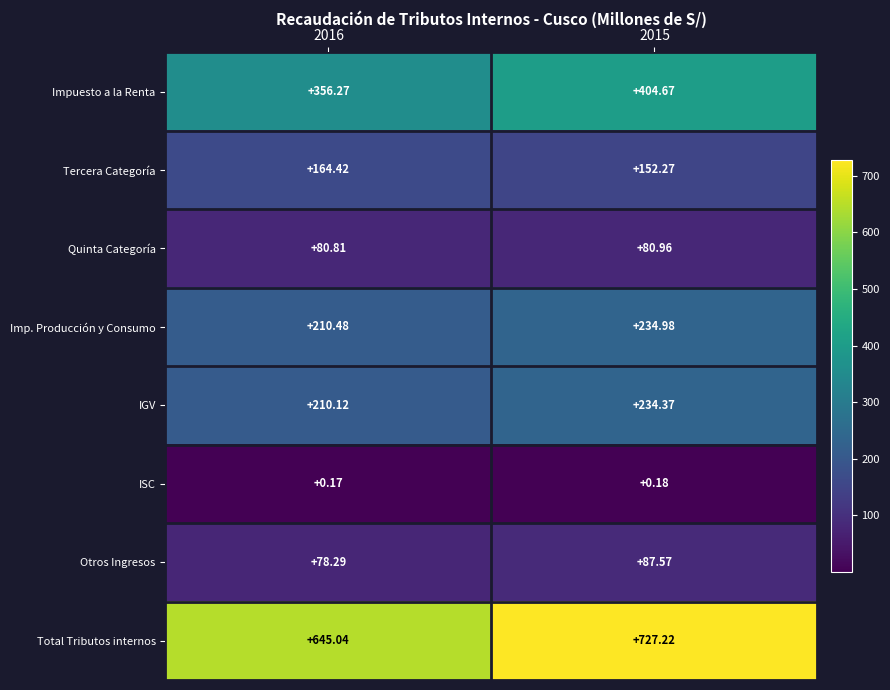

Which series has the widest spread of values?

Total Tributos internos